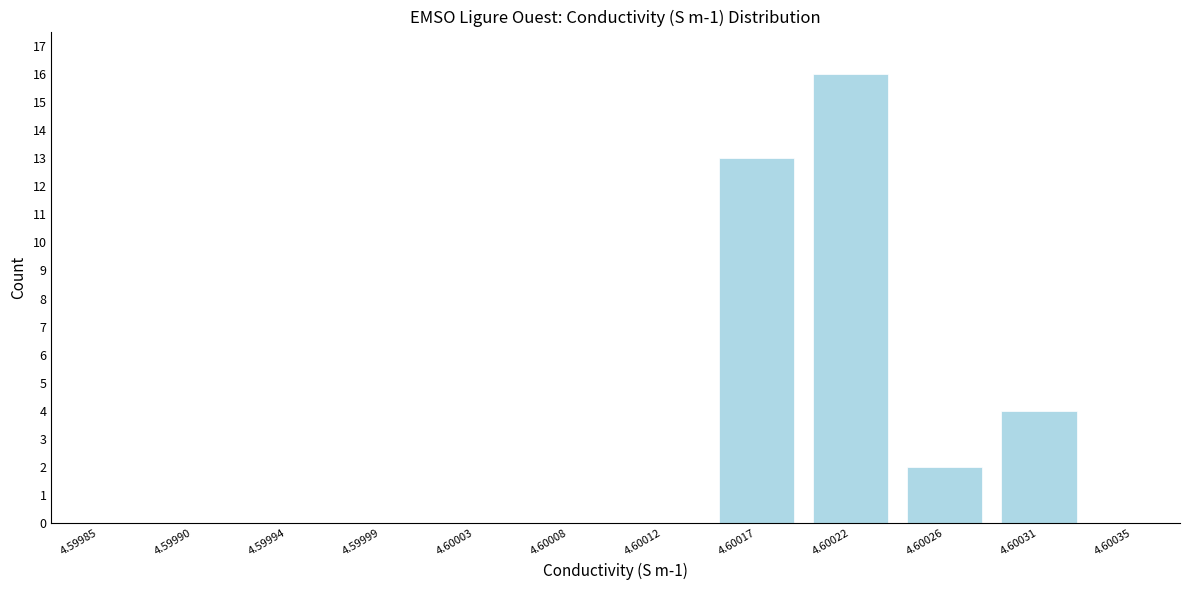

Reading left to right, extract all data points from this chart.

4.59985=0	4.59990=0	4.59994=0	4.59999=0	4.60003=0	4.60008=0	4.60012=0	4.60017=13	4.60022=16	4.60026=2	4.60031=4	4.60035=0